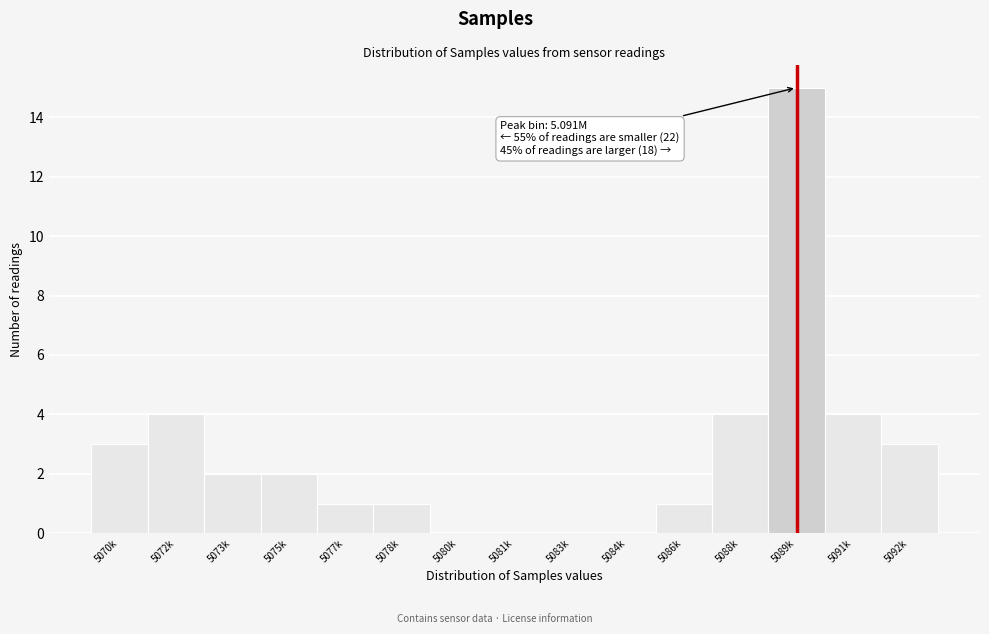

Reading right to left, what are all the values shown in this chart?

5092k=3	5091k=4	5089k=15	5088k=4	5086k=1	5084k=0	5083k=0	5081k=0	5080k=0	5078k=1	5077k=1	5075k=2	5073k=2	5072k=4	5070k=3